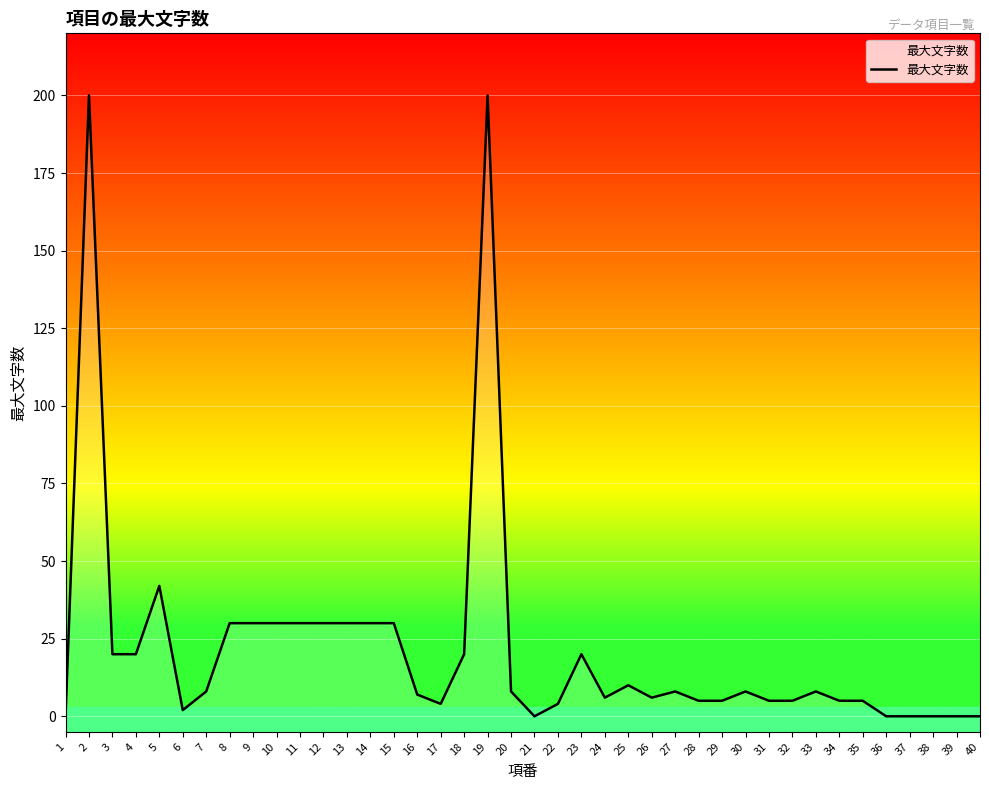

What is the sum of all values?

871